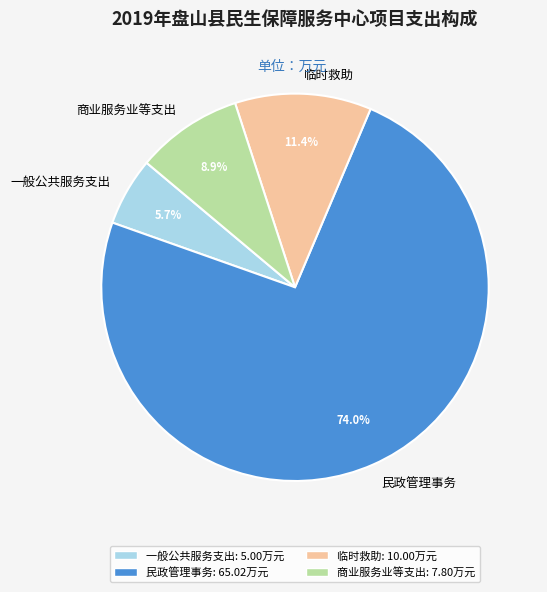

Is there any slice that represents more than half of the pie?

Yes